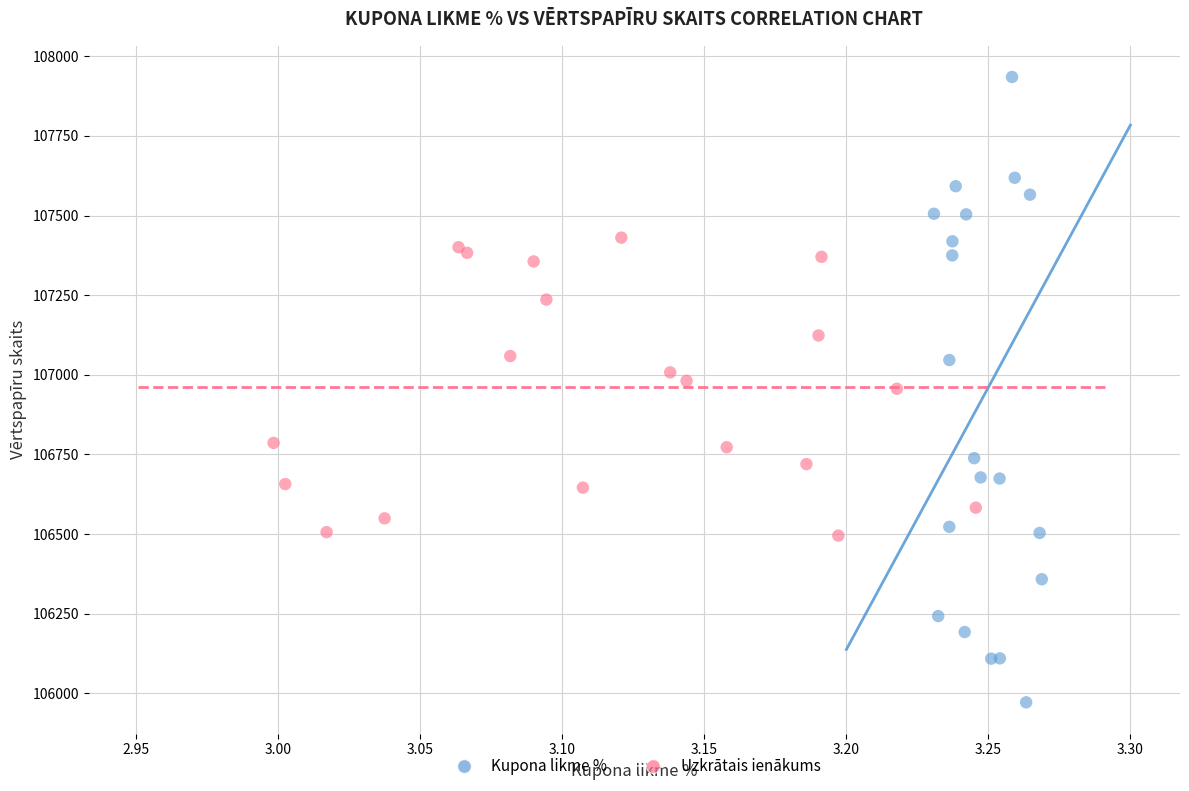

Which series contains the lowest Y value?

Kupona likme %